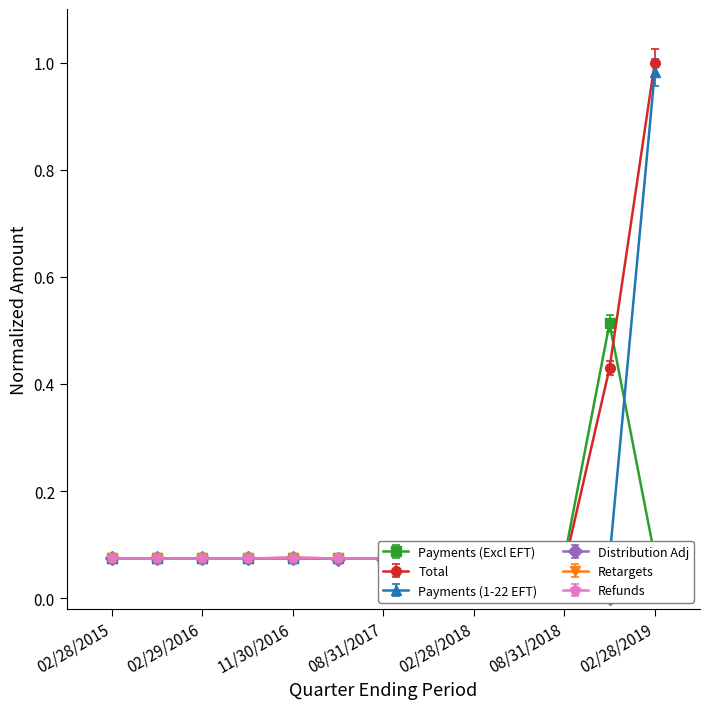

The value of Total at 02/28/2017 is 0.1. True or false?

False